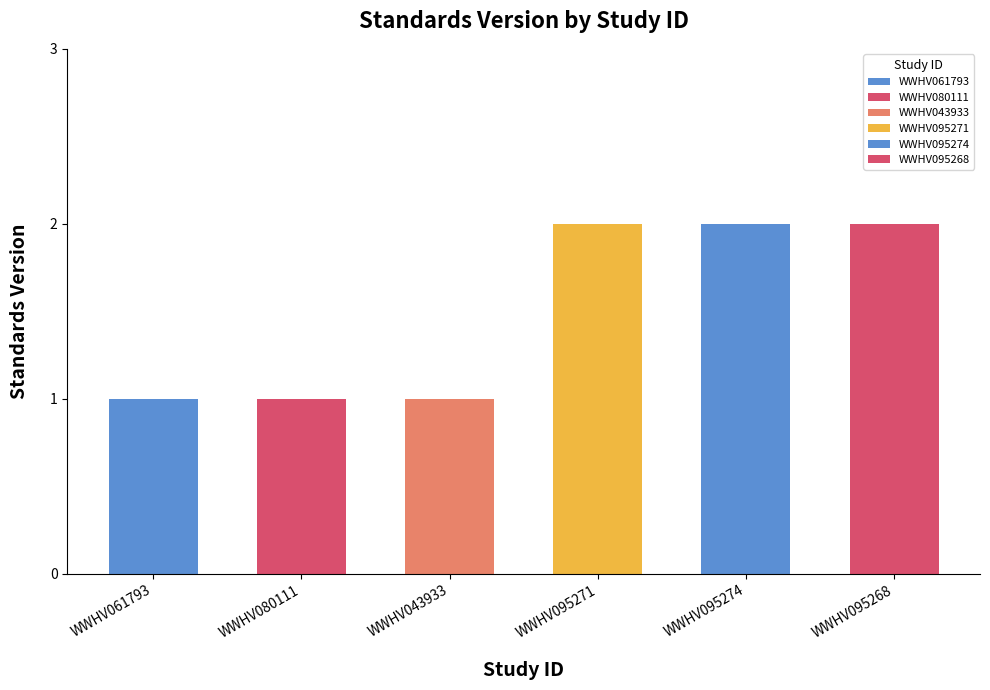

What is the difference between the second highest and second lowest values?

1